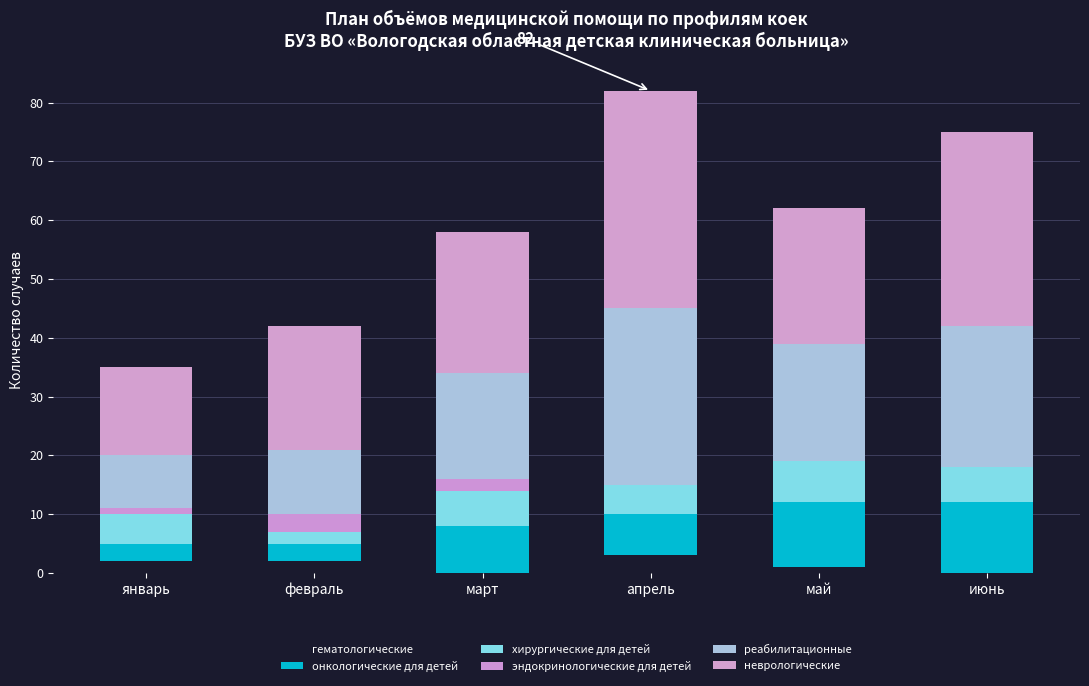

Are the bars grouped side by side (vs. stacked)?

No